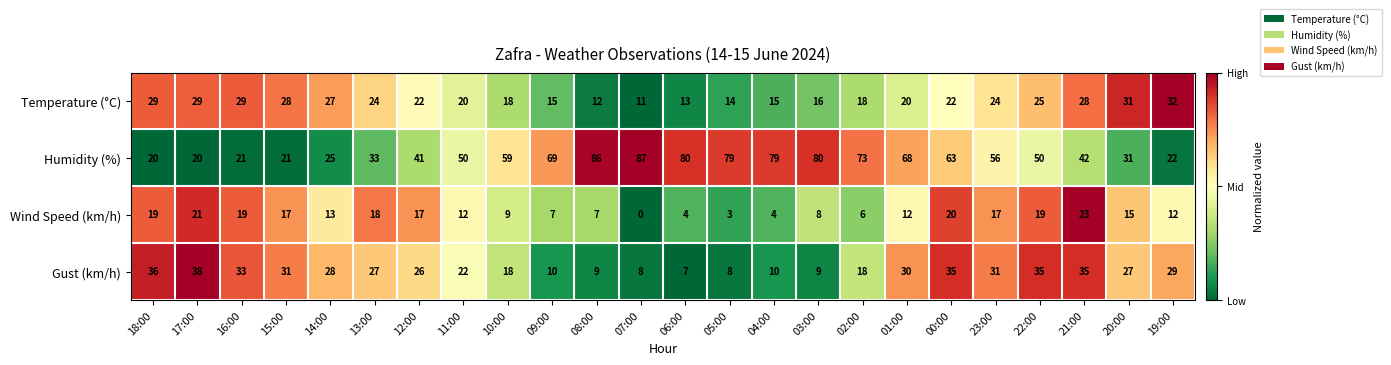

Where is Gust (km/h) nearest to the value 22?

11:00